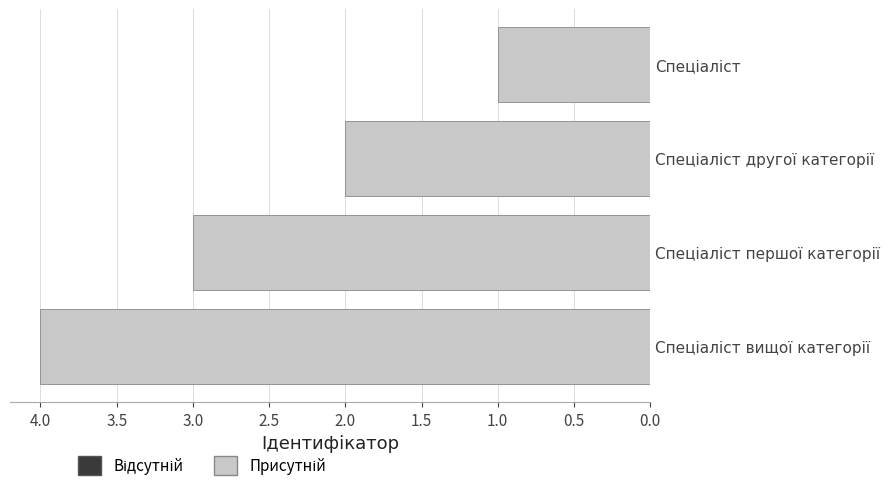

What is the greatest value displayed?

4